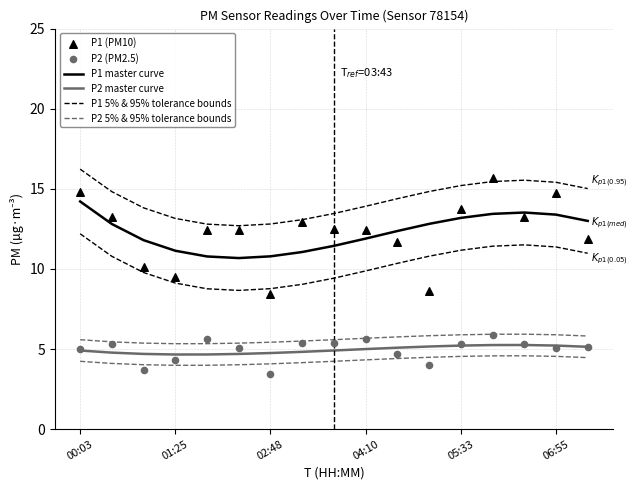

What are all the series names shown in the legend?

P1 master curve, P2 master curve, P1 5% & 95% tolerance bounds, P2 5% & 95% tolerance bounds, P1 (PM10), P2 (PM2.5)